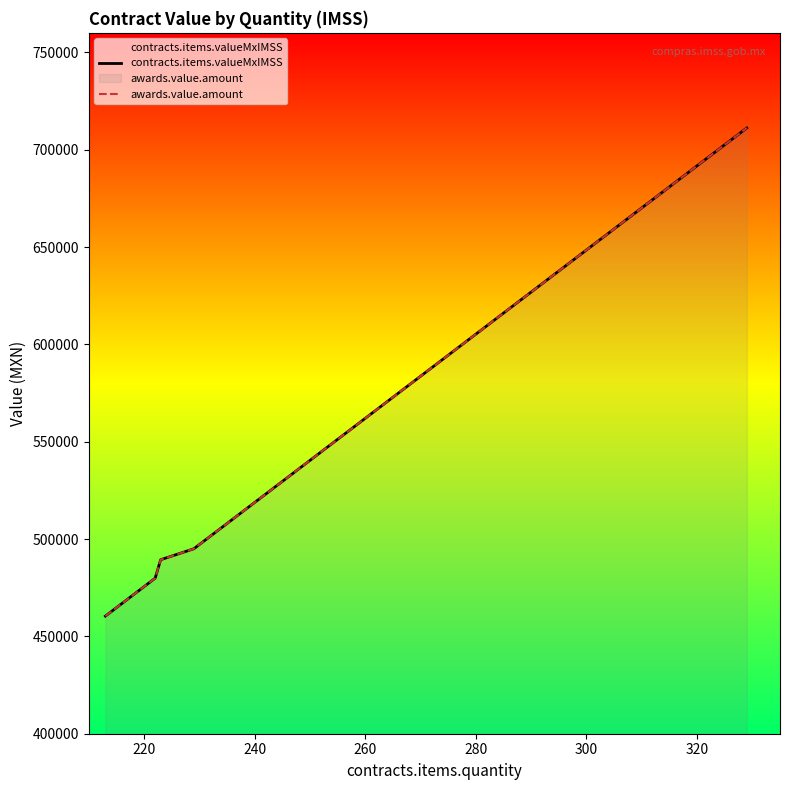

True or false: awards.value.amount and contracts.items.valueMxIMSS intersect in this chart.

False